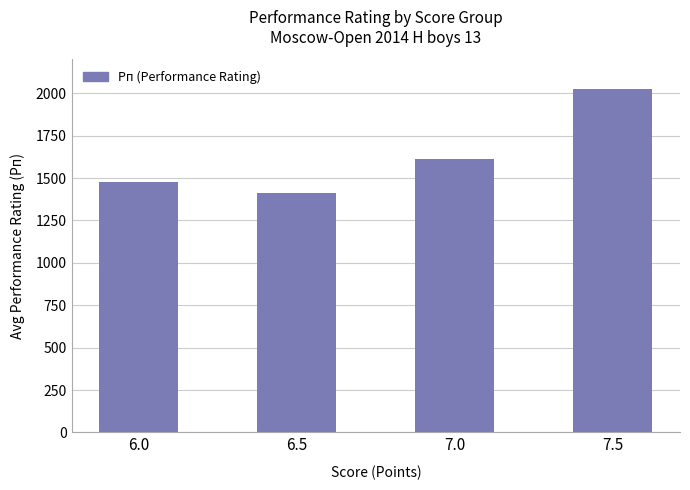

Reading left to right, transcribe all the data shown in this chart.

6.0=1476	6.5=1413	7.0=1614	7.5=2027